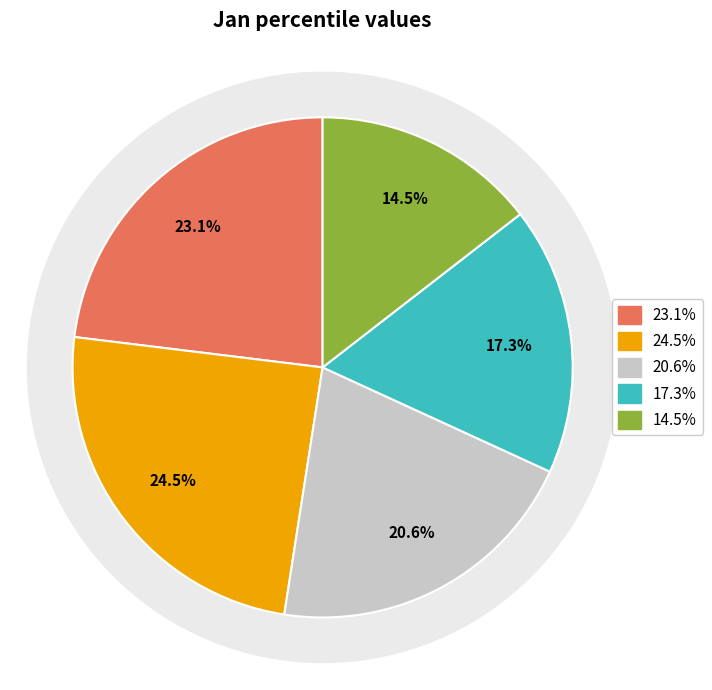

Is there any slice that represents more than half of the pie?

No